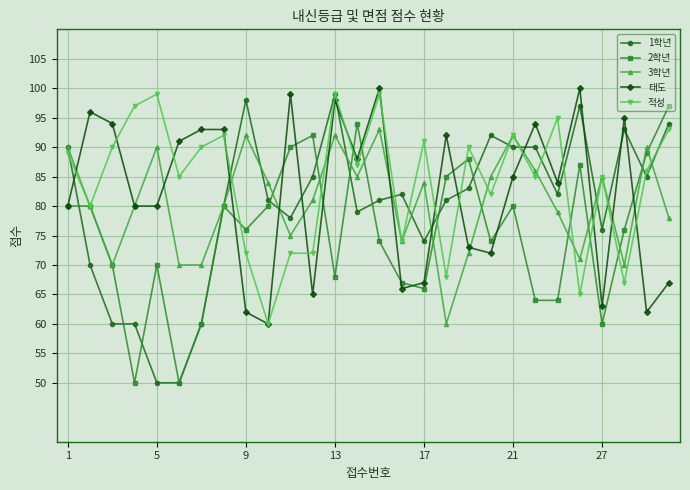

What is the value of the 1학년 point at the 15th from the left?

81